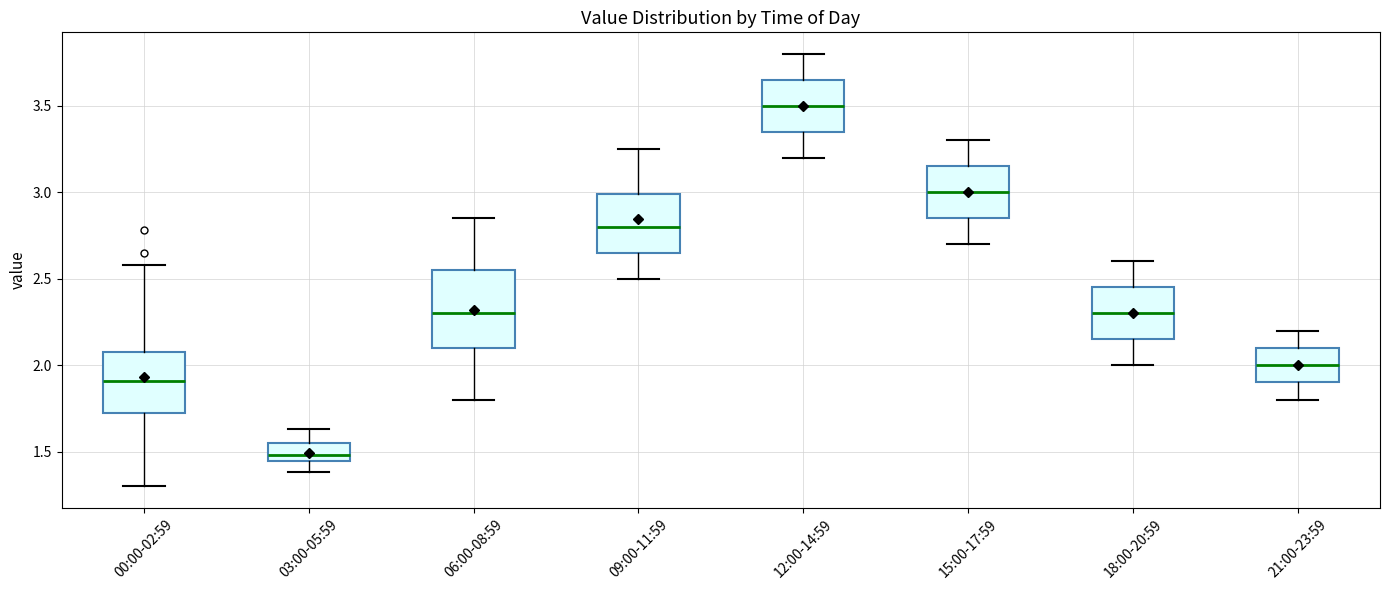

Reading left to right, read every box against the y-axis: the position of its median line, the range the box covers, and the ends of its whiskers. The values are not printed on the chart, so give them approximately, as read against the axis.

00:00-02:59: median 1.90, box 1.70 to 2.10, whiskers 1.30 to 2.60
03:00-05:59: median 1.50, box 1.45 to 1.55, whiskers 1.40 to 1.65
06:00-08:59: median 2.30, box 2.10 to 2.55, whiskers 1.80 to 2.85
09:00-11:59: median 2.80, box 2.65 to 3.00, whiskers 2.50 to 3.25
12:00-14:59: median 3.50, box 3.35 to 3.65, whiskers 3.20 to 3.80
15:00-17:59: median 3.00, box 2.85 to 3.15, whiskers 2.70 to 3.30
18:00-20:59: median 2.30, box 2.15 to 2.45, whiskers 2.00 to 2.60
21:00-23:59: median 2.00, box 1.90 to 2.10, whiskers 1.80 to 2.20